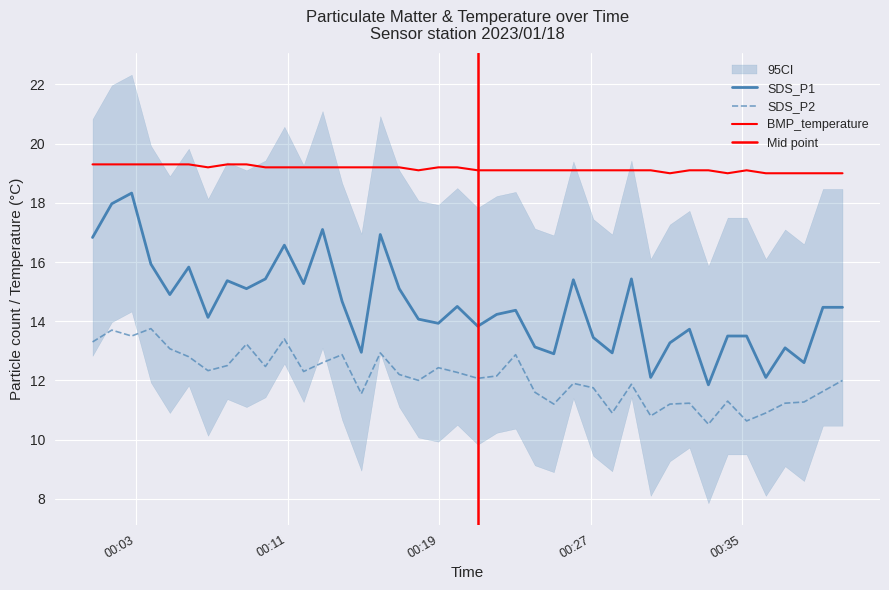

Where is the first local minimum for SDS_P1?

2023/01/18 00:04:46